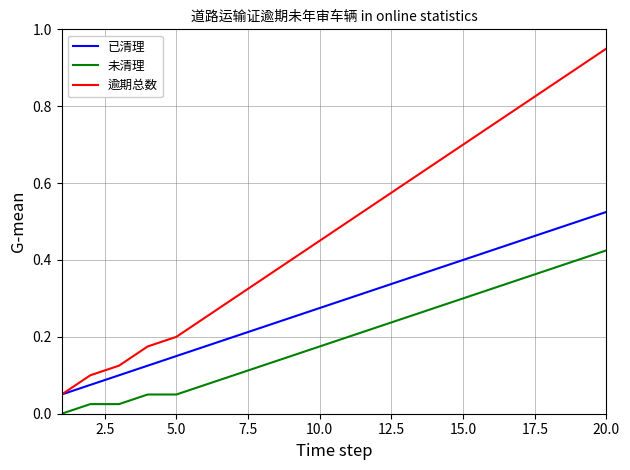

True or false: 已清理 and 未清理 intersect in this chart.

False